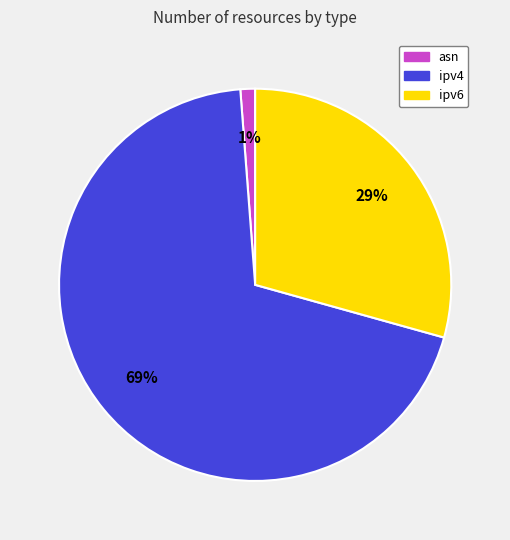

True or false: asn accounts for 1% of the total.

True